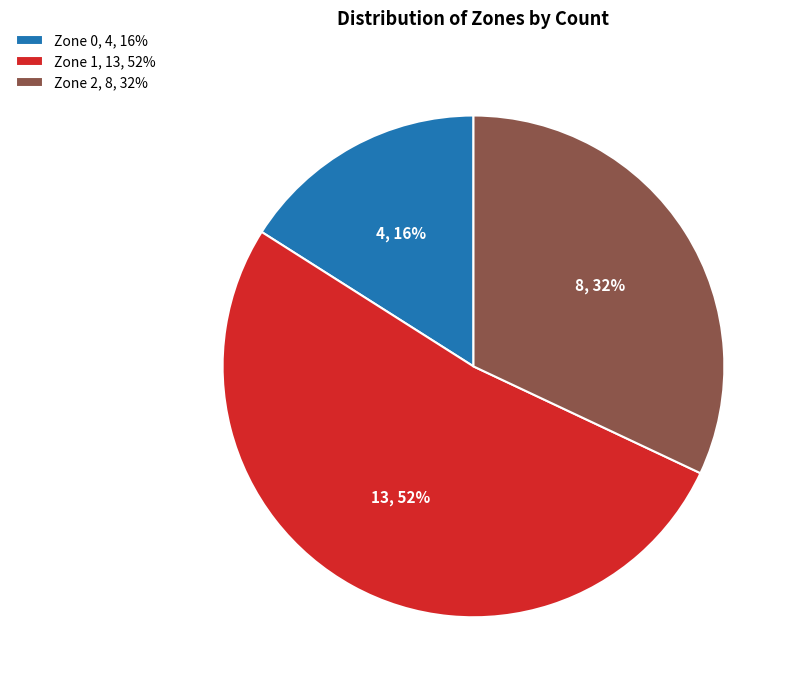

Which has a higher value, Zone 2 or Zone 1?

Zone 1